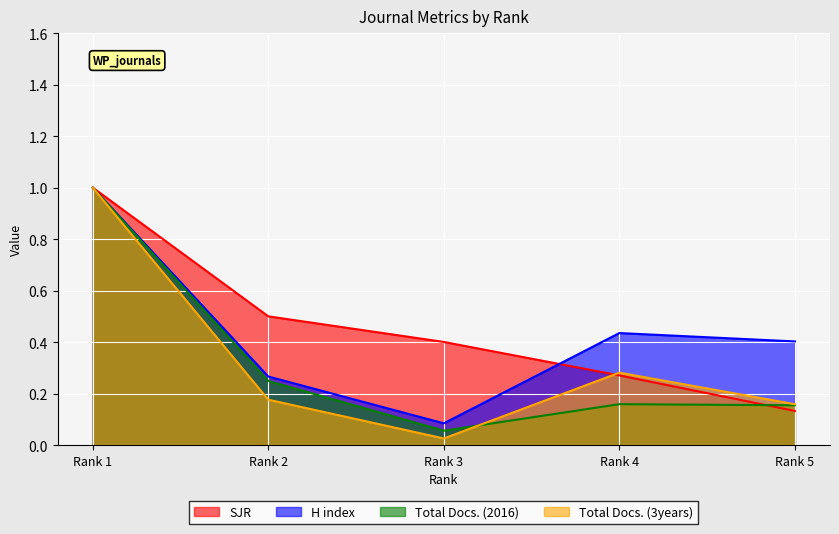

Where is the first local minimum for H index?

Rank 3